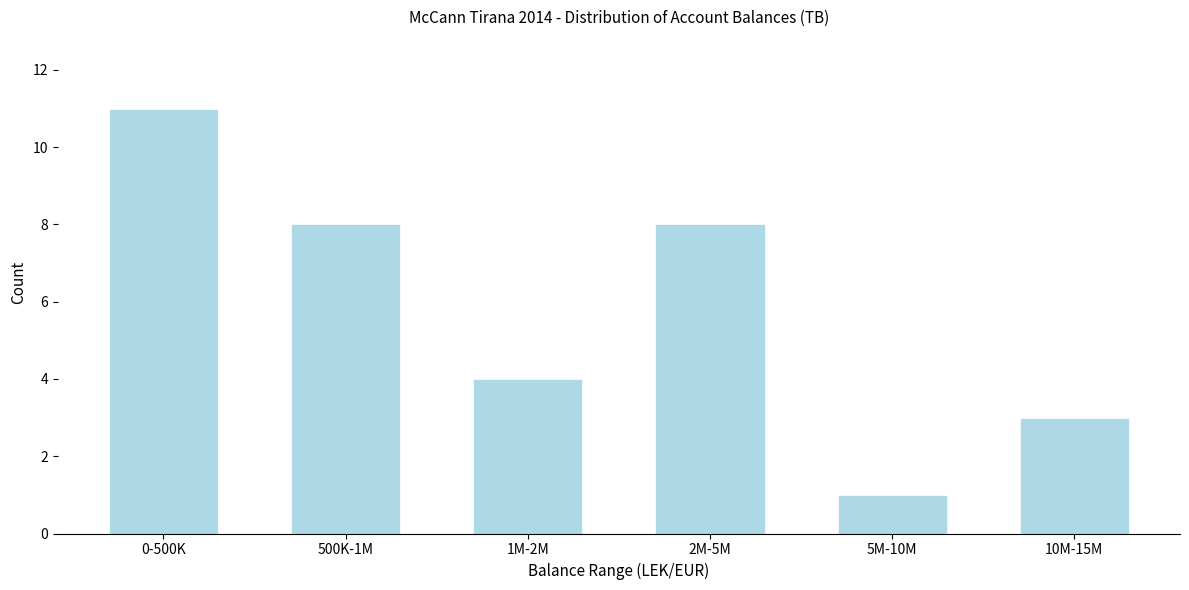

Reading right to left, extract all data points from this chart.

10M-15M=3	5M-10M=1	2M-5M=8	1M-2M=4	500K-1M=8	0-500K=11